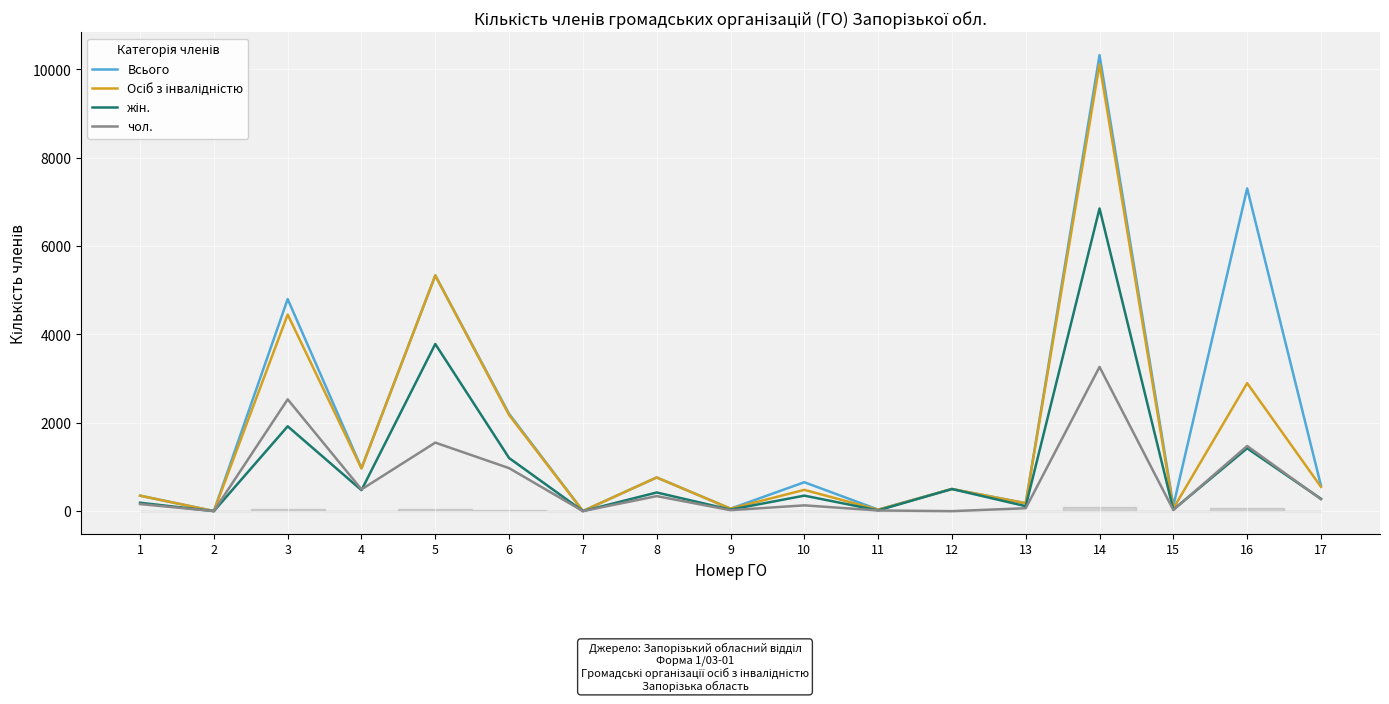

At which label does Всього reach its peak?

14